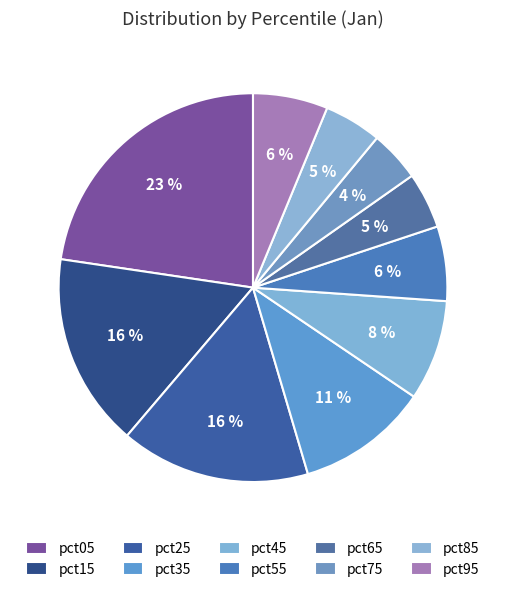

Is there any slice that represents more than half of the pie?

No